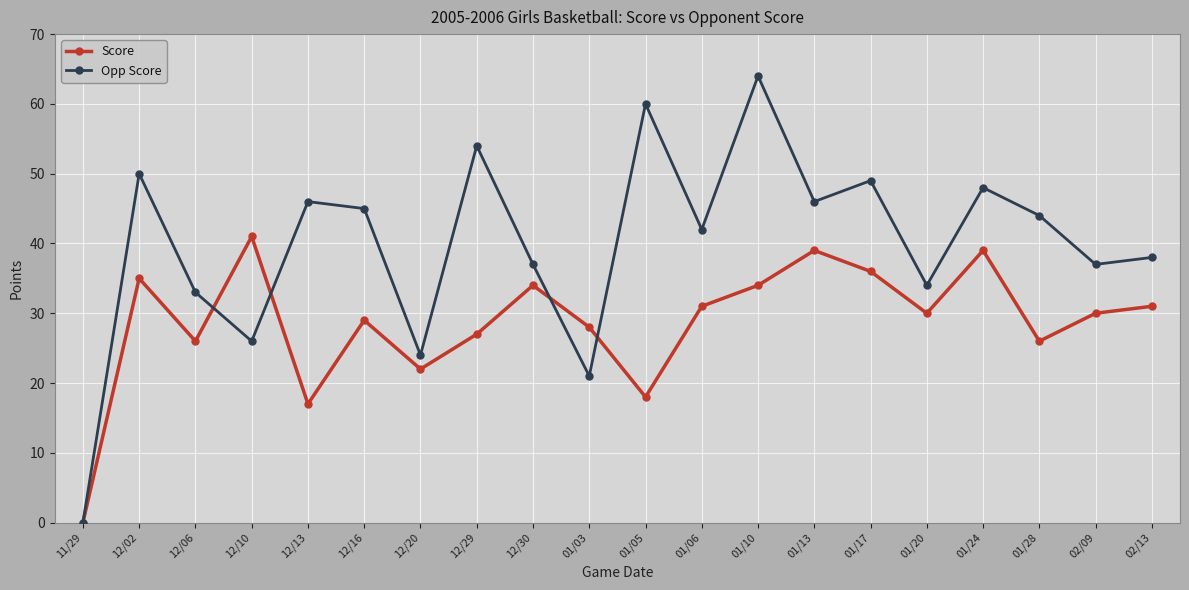

How many distinct data groups are displayed?

2